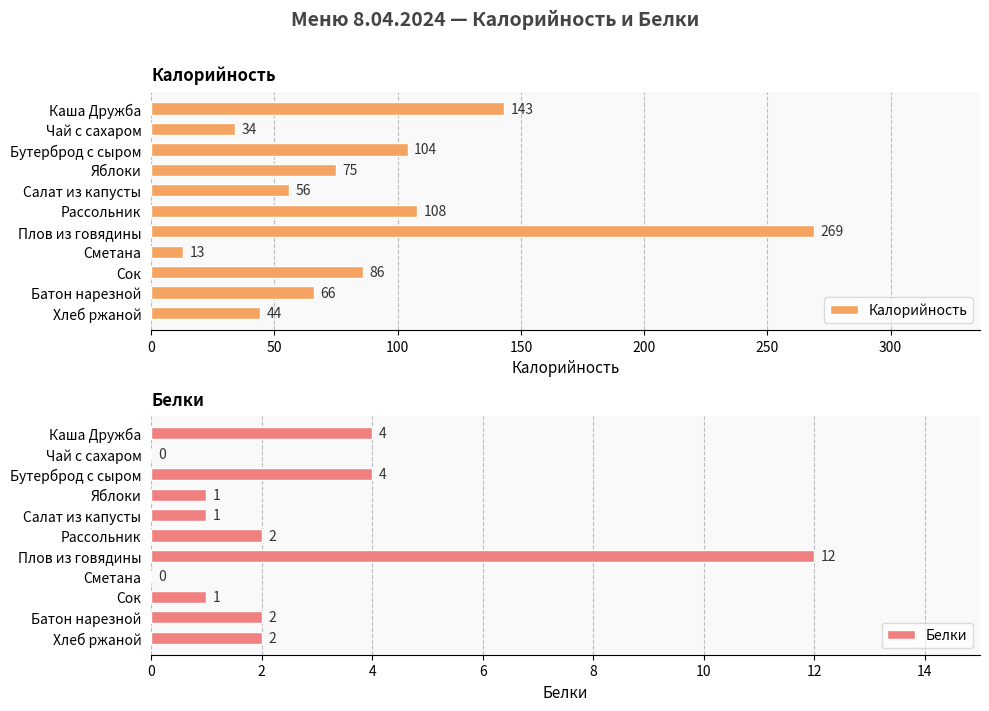

What is the difference between the Калорийность values at Яблоки and Батон нарезной?

9